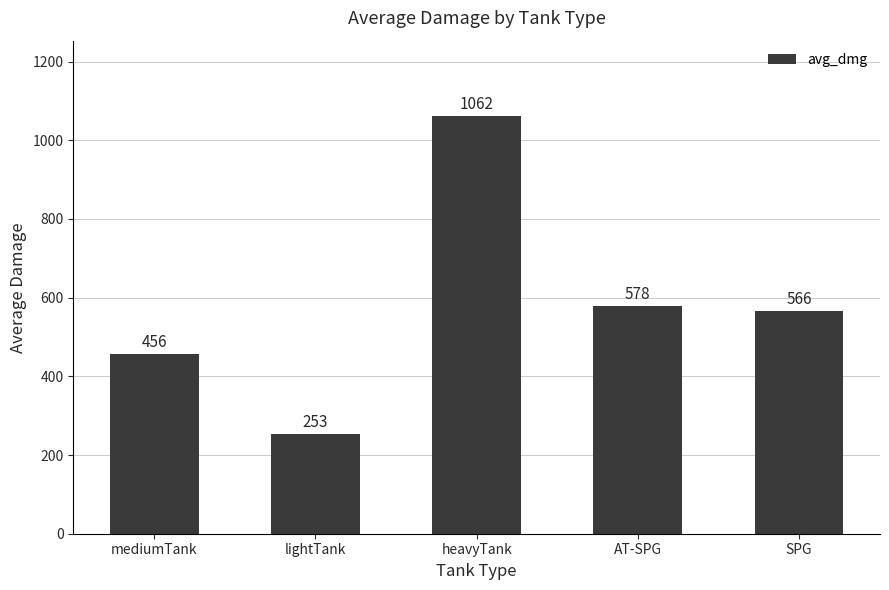

Between mediumTank and heavyTank, which is larger?

heavyTank